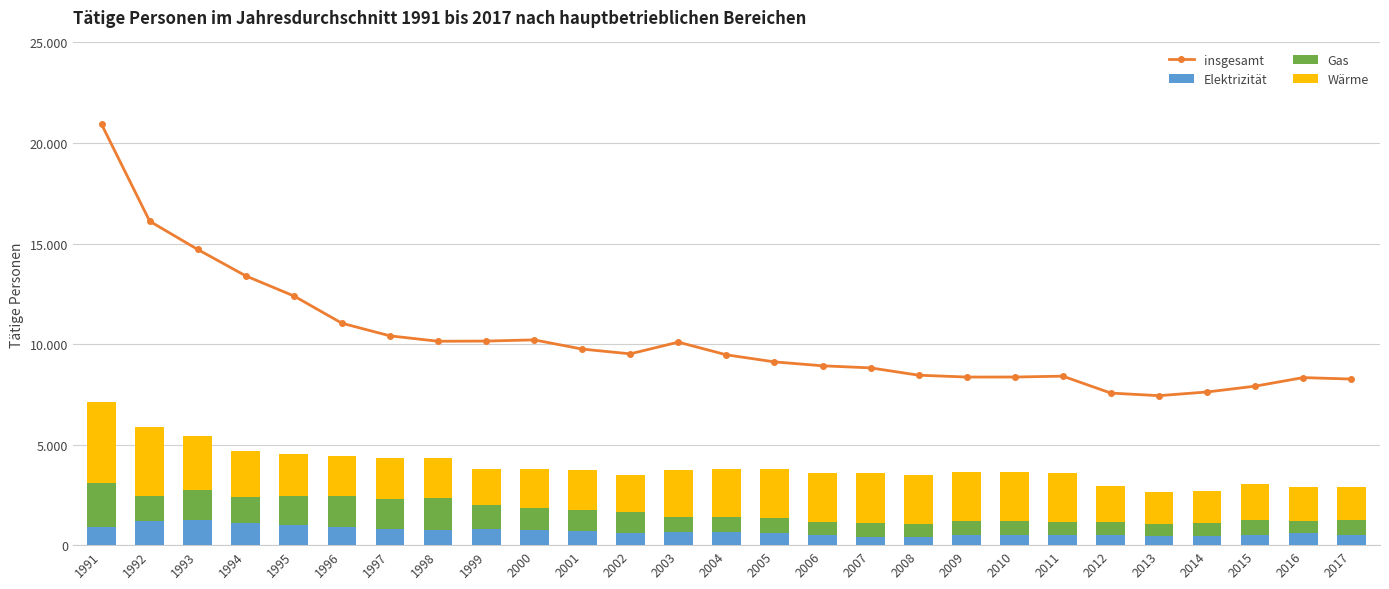

Rank the series at 2006 from highest to lowest value.

insgesamt, Wärme, Gas, Elektrizität